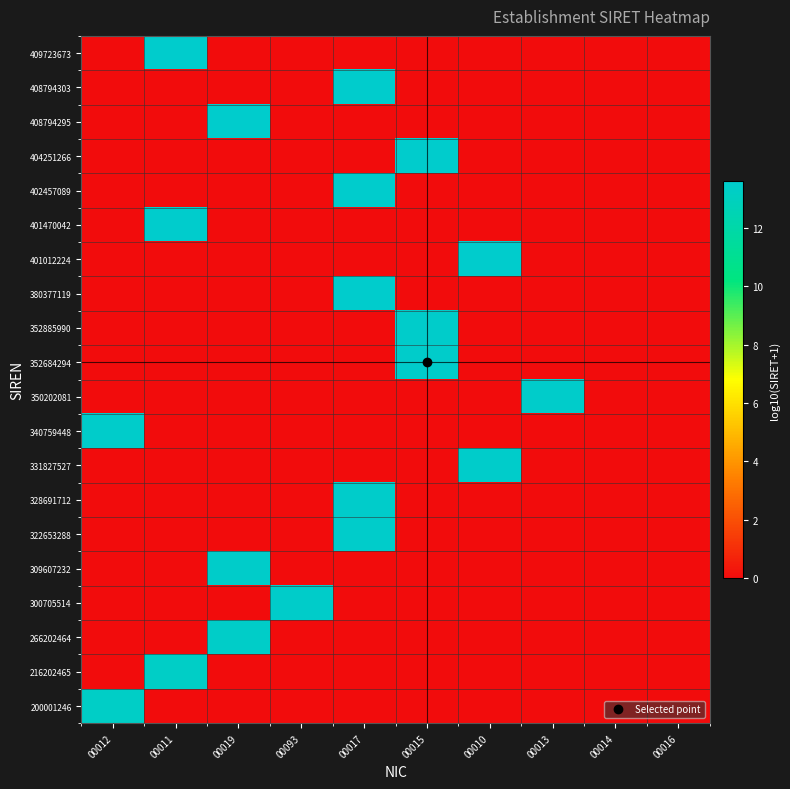

Reading right to left, what are all the values shown in this chart?

200001246: 00016=0.0	00014=0.0	00013=0.0	00010=0.0	00015=0.0	00017=0.0	00093=0.0	00019=0.0	00011=0.0	00012=13.3
216202465: 00016=0.0	00014=0.0	00013=0.0	00010=0.0	00015=0.0	00017=0.0	00093=0.0	00019=0.0	00011=13.3	00012=0.0
266202464: 00016=0.0	00014=0.0	00013=0.0	00010=0.0	00015=0.0	00017=0.0	00093=0.0	00019=13.4	00011=0.0	00012=0.0
300705514: 00016=0.0	00014=0.0	00013=0.0	00010=0.0	00015=0.0	00017=0.0	00093=13.5	00019=0.0	00011=0.0	00012=0.0
309607232: 00016=0.0	00014=0.0	00013=0.0	00010=0.0	00015=0.0	00017=0.0	00093=0.0	00019=13.5	00011=0.0	00012=0.0
322653288: 00016=0.0	00014=0.0	00013=0.0	00010=0.0	00015=0.0	00017=13.5	00093=0.0	00019=0.0	00011=0.0	00012=0.0
328691712: 00016=0.0	00014=0.0	00013=0.0	00010=0.0	00015=0.0	00017=13.5	00093=0.0	00019=0.0	00011=0.0	00012=0.0
331827527: 00016=0.0	00014=0.0	00013=0.0	00010=13.5	00015=0.0	00017=0.0	00093=0.0	00019=0.0	00011=0.0	00012=0.0
340759448: 00016=0.0	00014=0.0	00013=0.0	00010=0.0	00015=0.0	00017=0.0	00093=0.0	00019=0.0	00011=0.0	00012=13.5
350202081: 00016=0.0	00014=0.0	00013=13.5	00010=0.0	00015=0.0	00017=0.0	00093=0.0	00019=0.0	00011=0.0	00012=0.0
352684294: 00016=0.0	00014=0.0	00013=0.0	00010=0.0	00015=13.5	00017=0.0	00093=0.0	00019=0.0	00011=0.0	00012=0.0
352885990: 00016=0.0	00014=0.0	00013=0.0	00010=0.0	00015=13.5	00017=0.0	00093=0.0	00019=0.0	00011=0.0	00012=0.0
380377119: 00016=0.0	00014=0.0	00013=0.0	00010=0.0	00015=0.0	00017=13.6	00093=0.0	00019=0.0	00011=0.0	00012=0.0
401012224: 00016=0.0	00014=0.0	00013=0.0	00010=13.6	00015=0.0	00017=0.0	00093=0.0	00019=0.0	00011=0.0	00012=0.0
401470042: 00016=0.0	00014=0.0	00013=0.0	00010=0.0	00015=0.0	00017=0.0	00093=0.0	00019=0.0	00011=13.6	00012=0.0
402457089: 00016=0.0	00014=0.0	00013=0.0	00010=0.0	00015=0.0	00017=13.6	00093=0.0	00019=0.0	00011=0.0	00012=0.0
404251266: 00016=0.0	00014=0.0	00013=0.0	00010=0.0	00015=13.6	00017=0.0	00093=0.0	00019=0.0	00011=0.0	00012=0.0
408794295: 00016=0.0	00014=0.0	00013=0.0	00010=0.0	00015=0.0	00017=0.0	00093=0.0	00019=13.6	00011=0.0	00012=0.0
408794303: 00016=0.0	00014=0.0	00013=0.0	00010=0.0	00015=0.0	00017=13.6	00093=0.0	00019=0.0	00011=0.0	00012=0.0
409723673: 00016=0.0	00014=0.0	00013=0.0	00010=0.0	00015=0.0	00017=0.0	00093=0.0	00019=0.0	00011=13.6	00012=0.0